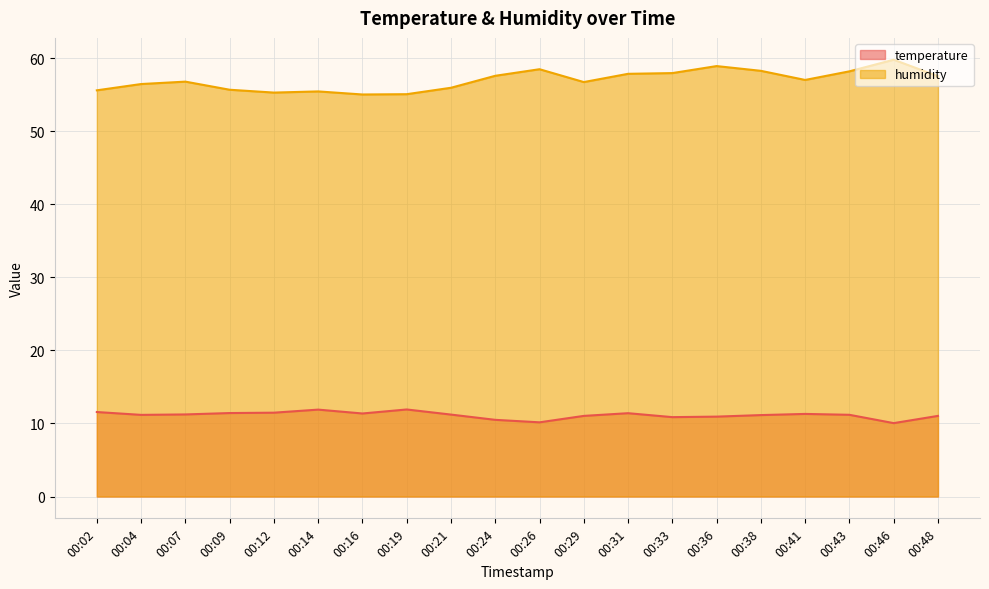

In humidity, how many points are higher than both neighbors (excluding endpoints)?

5